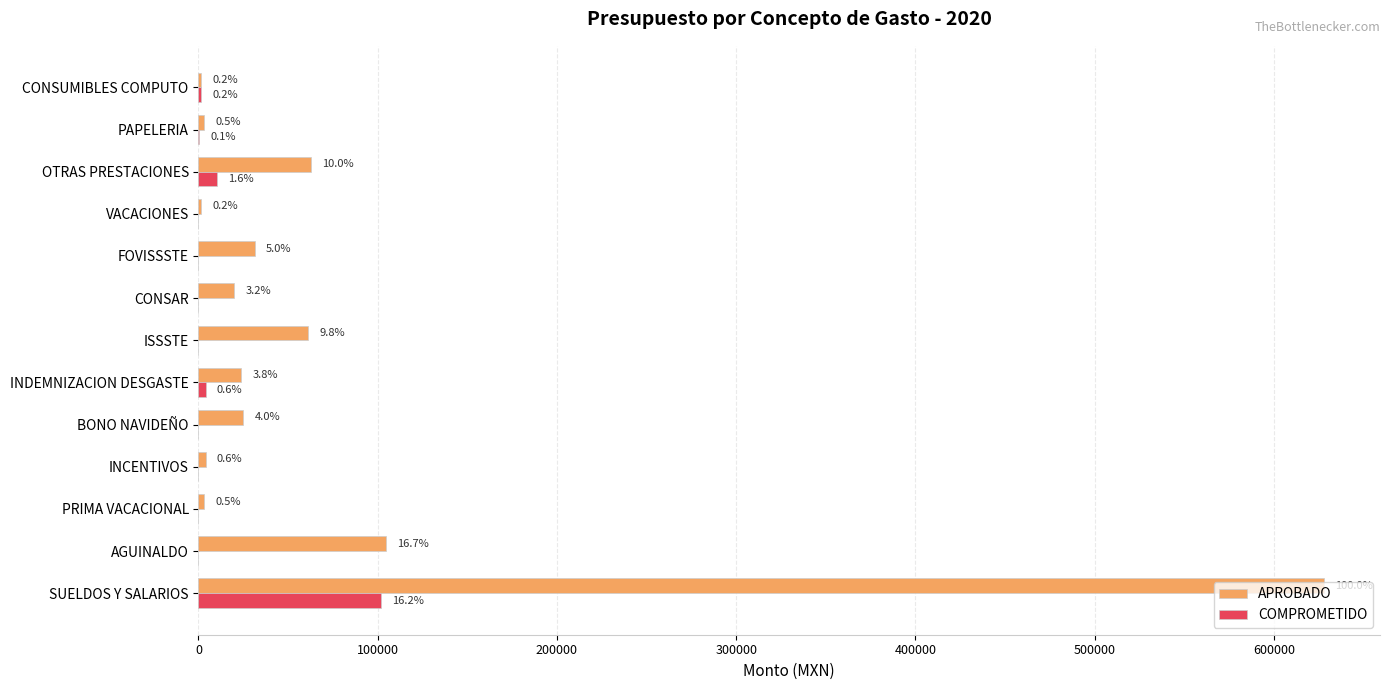

What are all the series names shown in the legend?

APROBADO, COMPROMETIDO